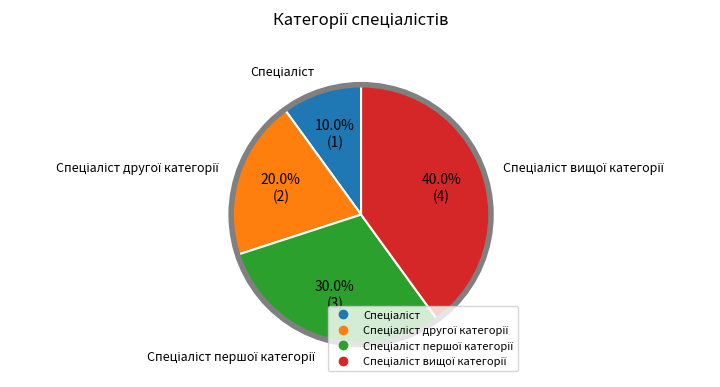

How many slices are in this pie chart?

4